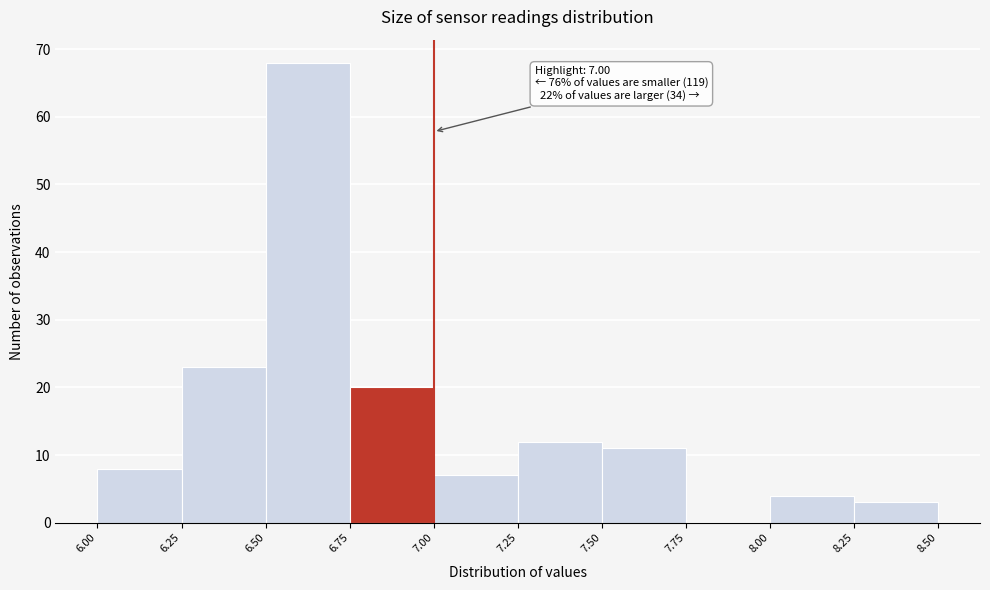

Which range on the x-axis has the tallest bar?

6.50 to 6.75